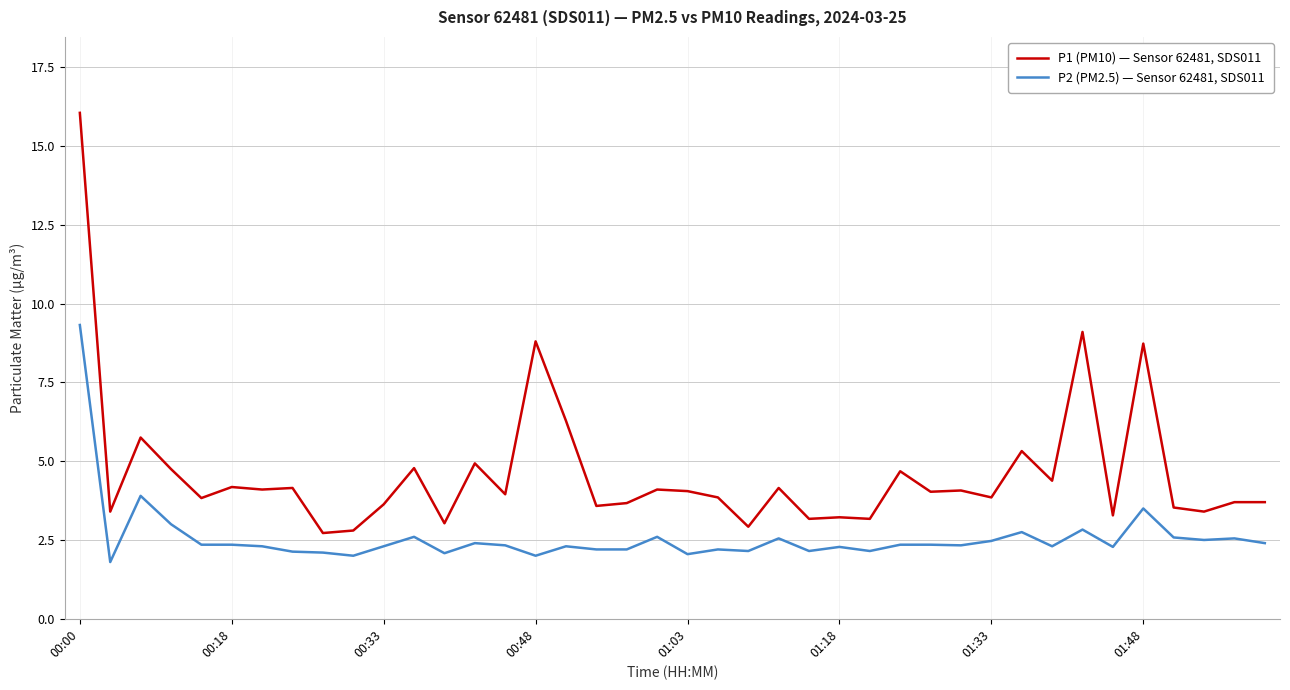

What is the difference between the maximum and minimum values in the P1 (PM10) — Sensor 62481, SDS011 series?

13.3